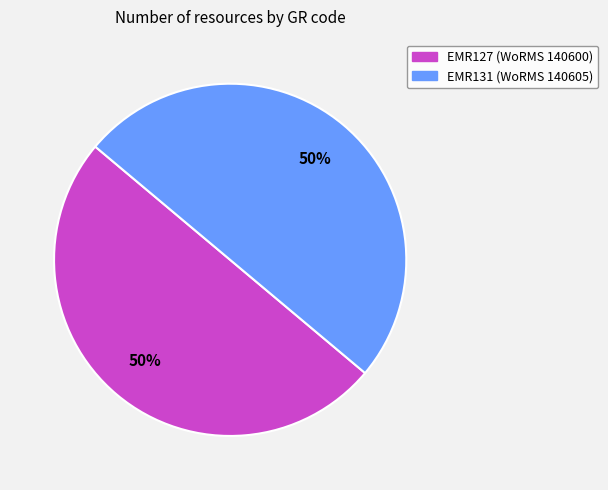

What is the ratio of the value at EMR131 to the value at EMR127?

1.0